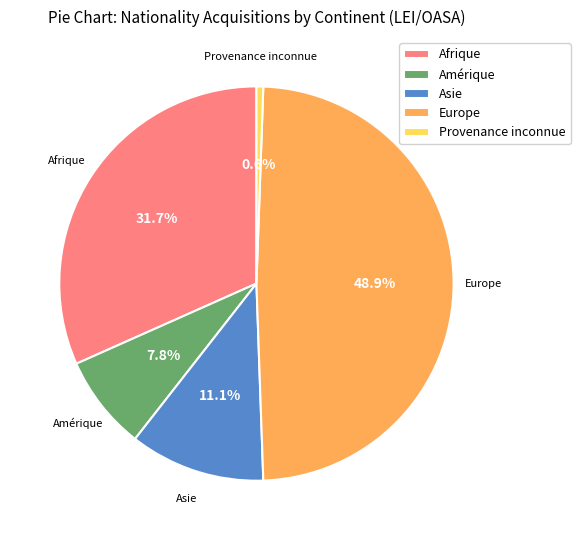

Which has a higher value, Asie or Provenance inconnue?

Asie